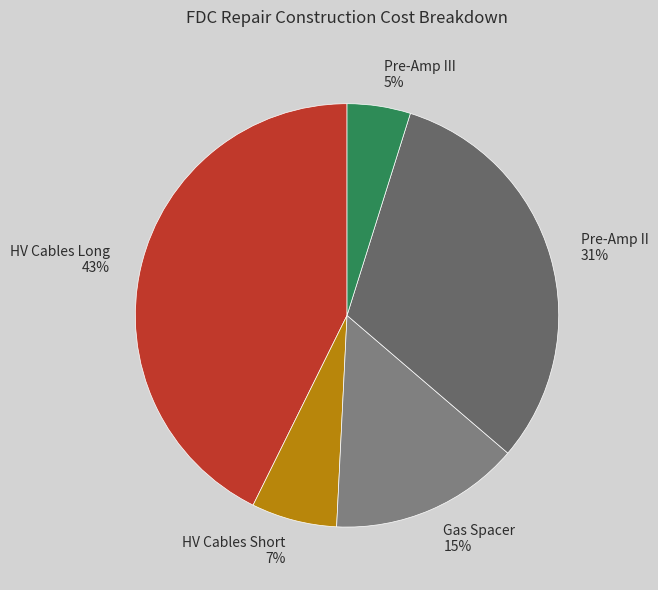

Combined, do HV Cables Long 43% and Gas Spacer 15% account for over 50%?

Yes